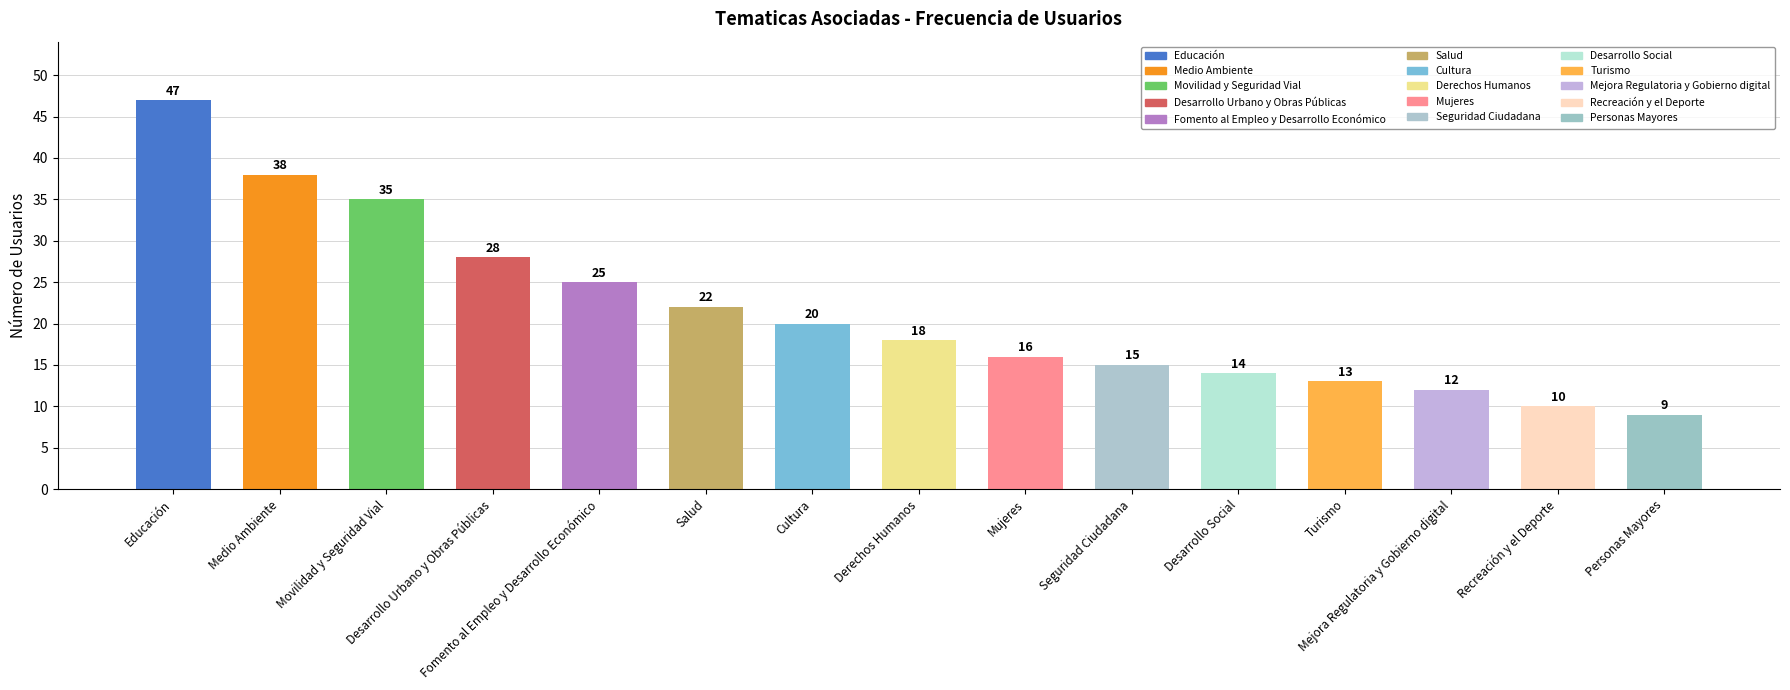

What is the ratio of the value at Desarrollo Urbano y Obras Públicas to the value at Mejora Regulatoria y Gobierno digital?

2.3